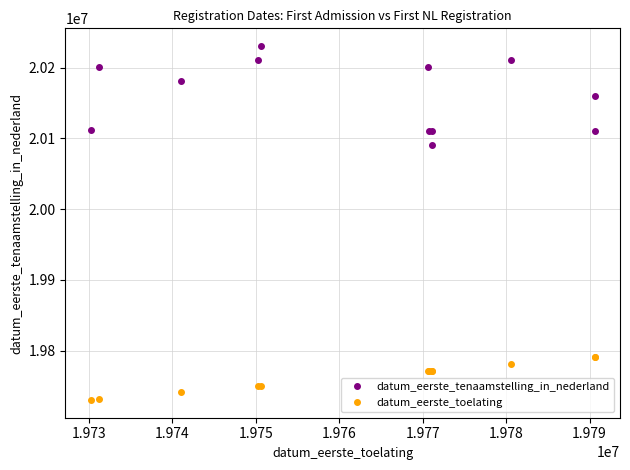

What is the average value of the datum_eerste_tenaamstelling_in_nederland series?

20160740